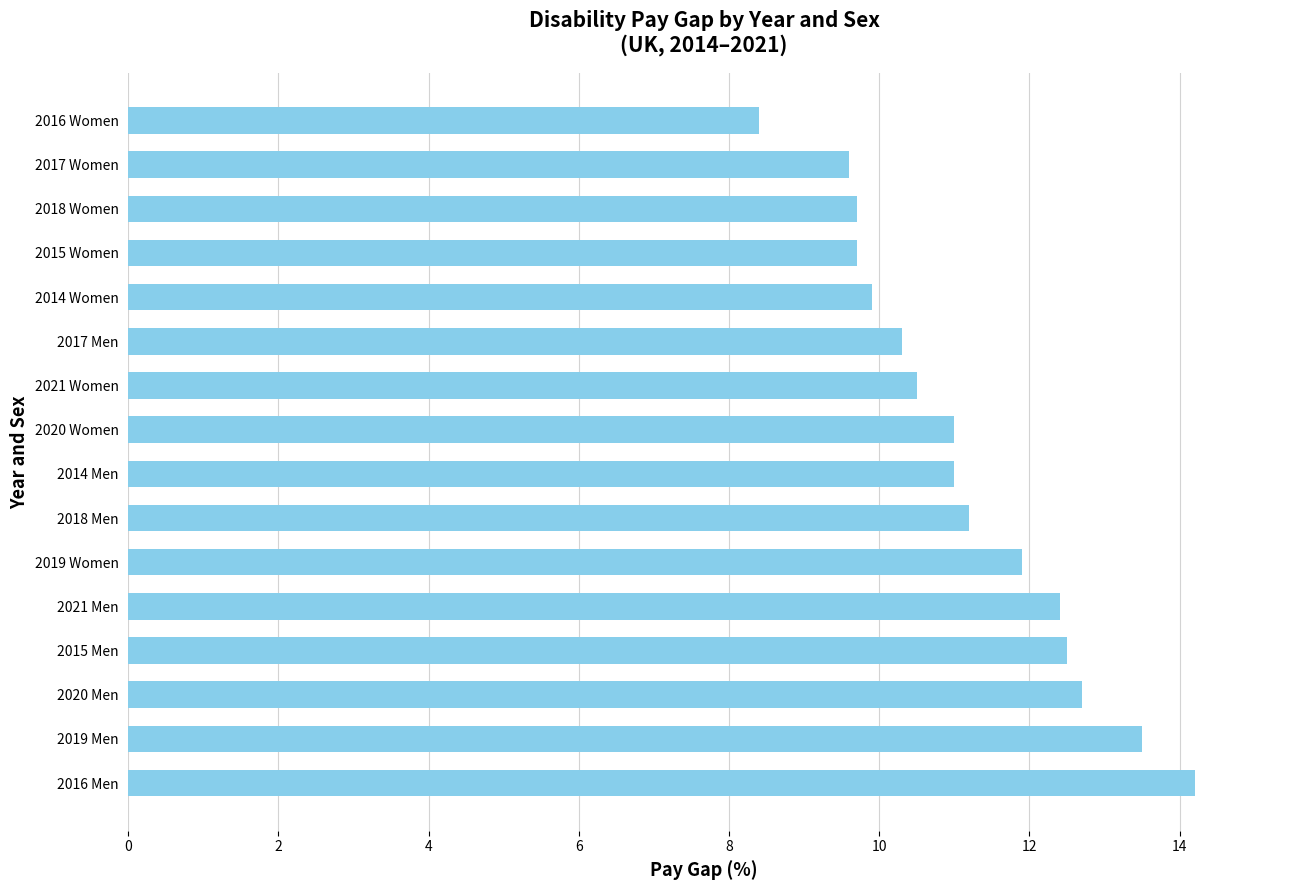

Is it true that the value at 2018 Men is 19.5?

False